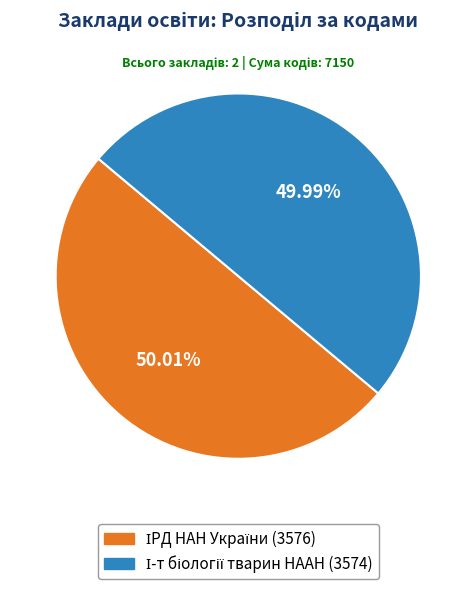

How many segments does this pie chart have?

2